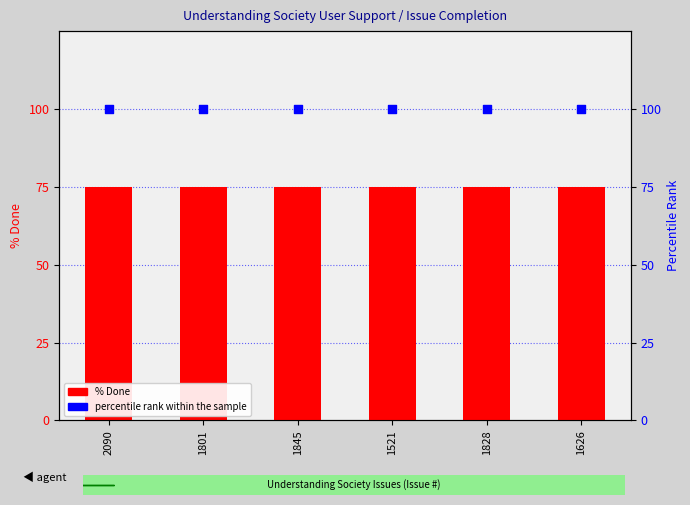

Which series reaches the maximum Y coordinate?

percentile rank within the sample